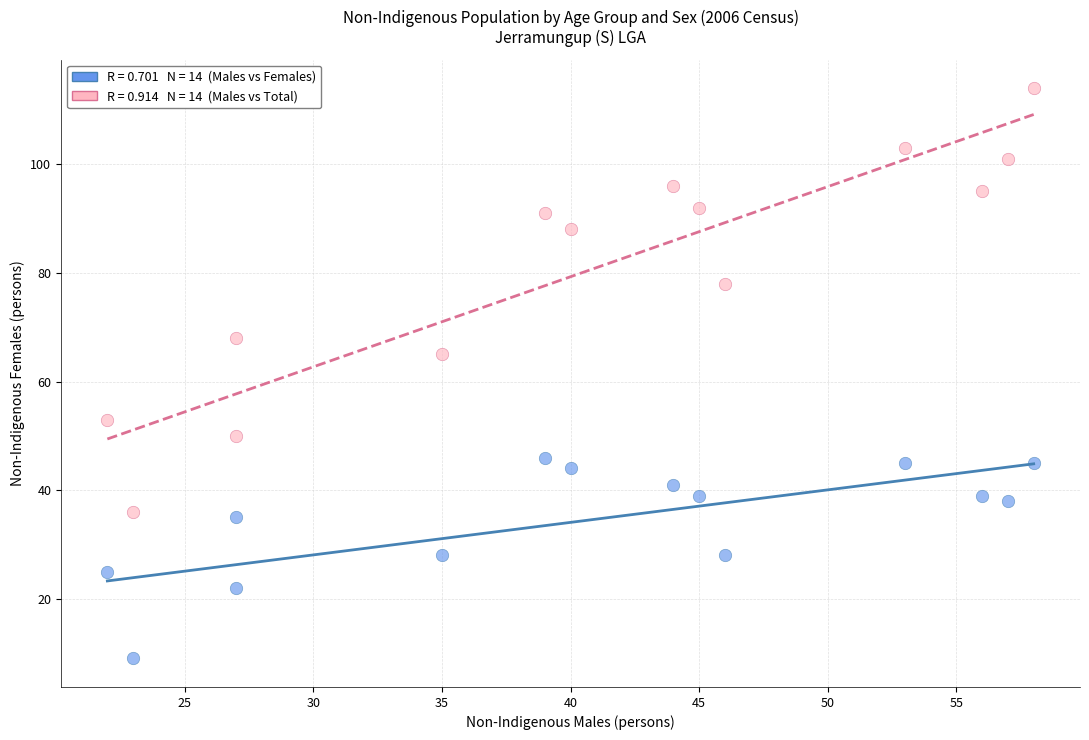

Across all data points, what is the range of Y values (max minus min)?

105